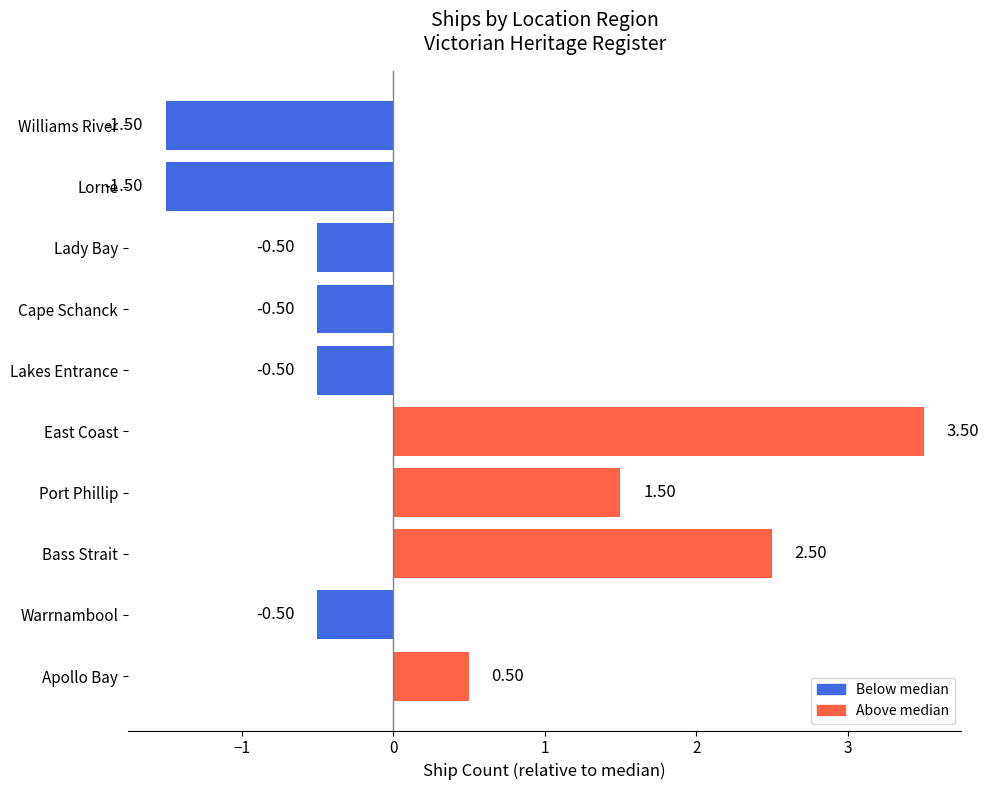

What is the sum of the values at East Coast and Port Phillip?

5.0